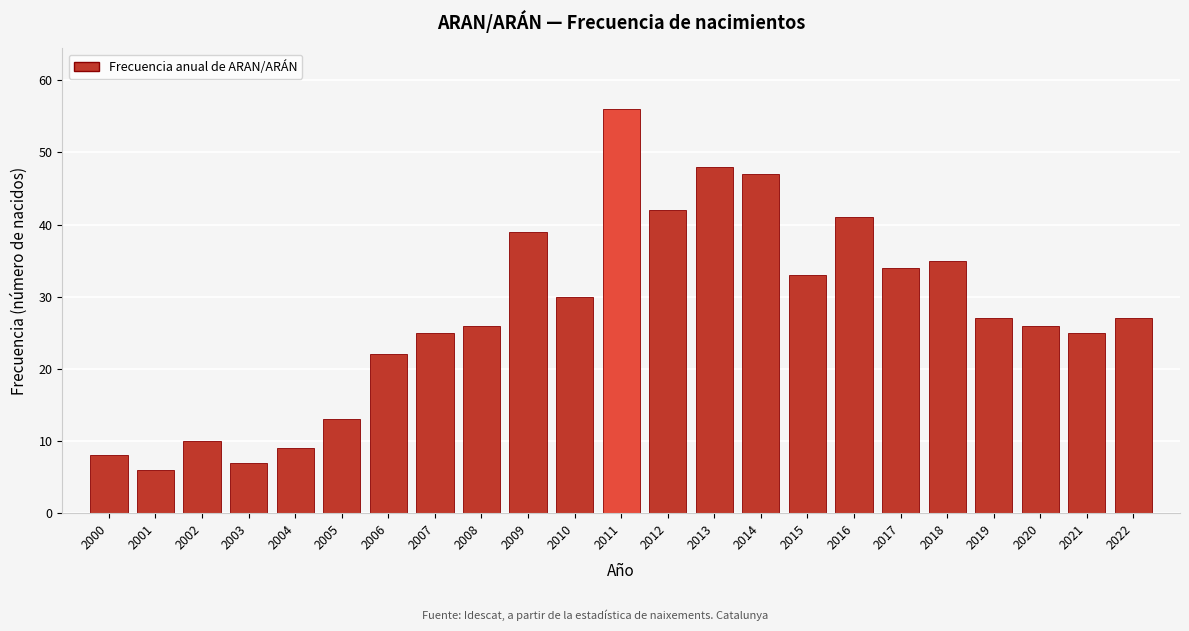

Reading left to right, list all the values displayed in this chart.

8	6	10	7	9	13	22	25	26	39	30	56	42	48	47	33	41	34	35	27	26	25	27